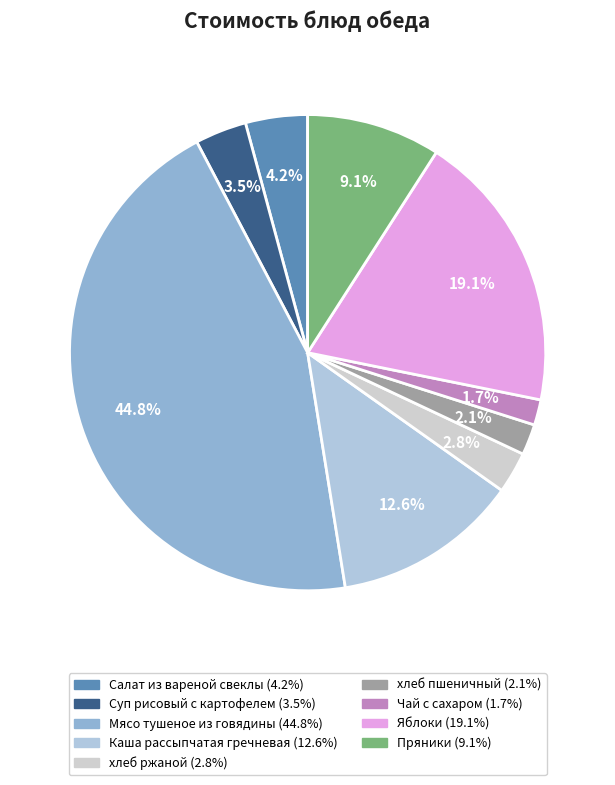

Count the number of slices in the pie.

9